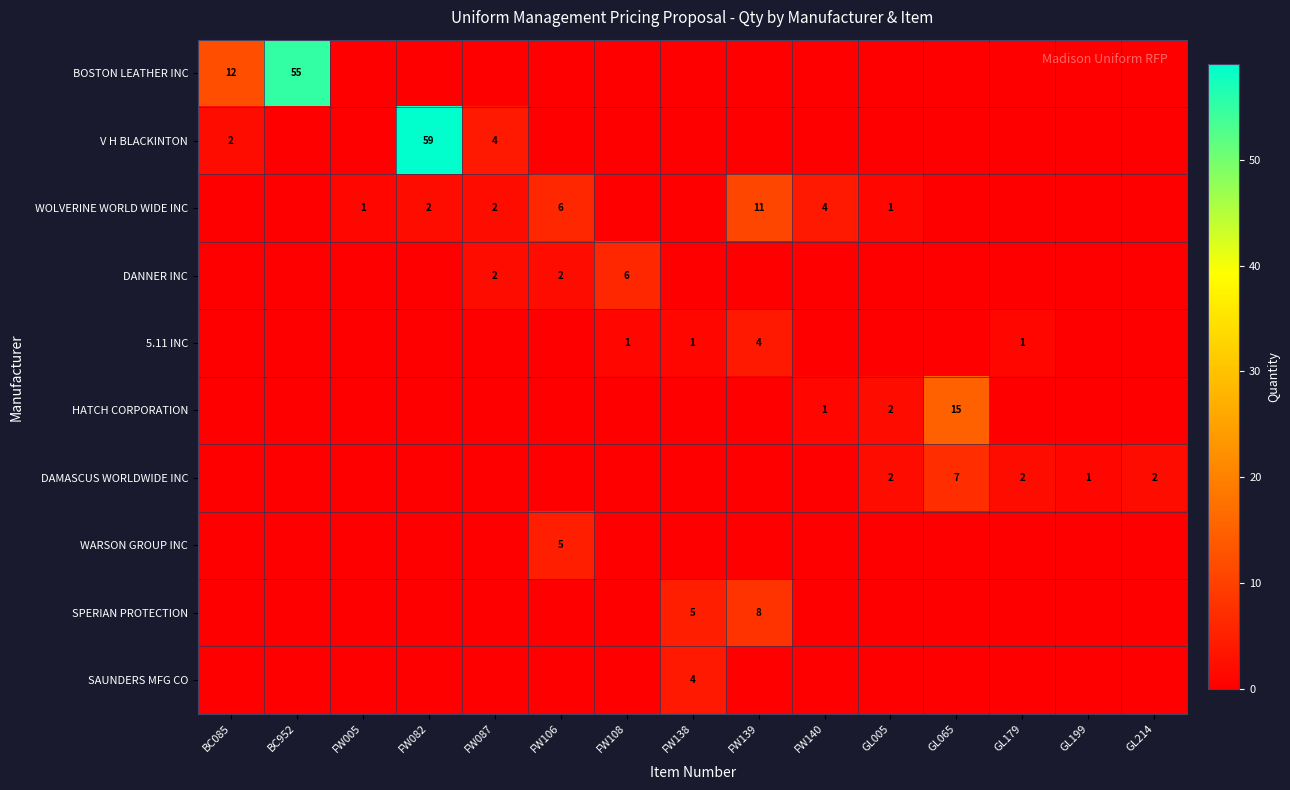

The value of DANNER INC at FW087 is 2. True or false?

True